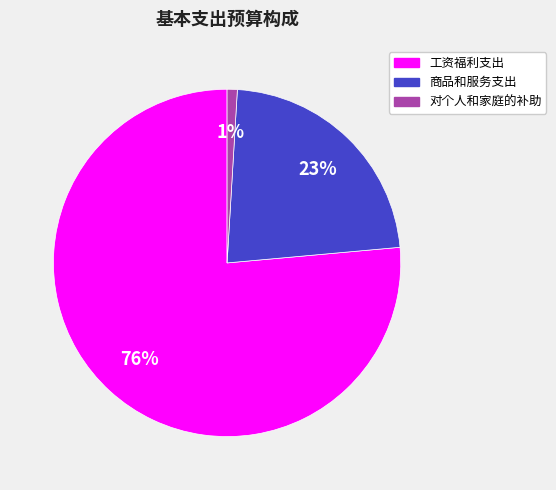

To the nearest percent, what is the difference between the largest and smallest slice percentages?

75%